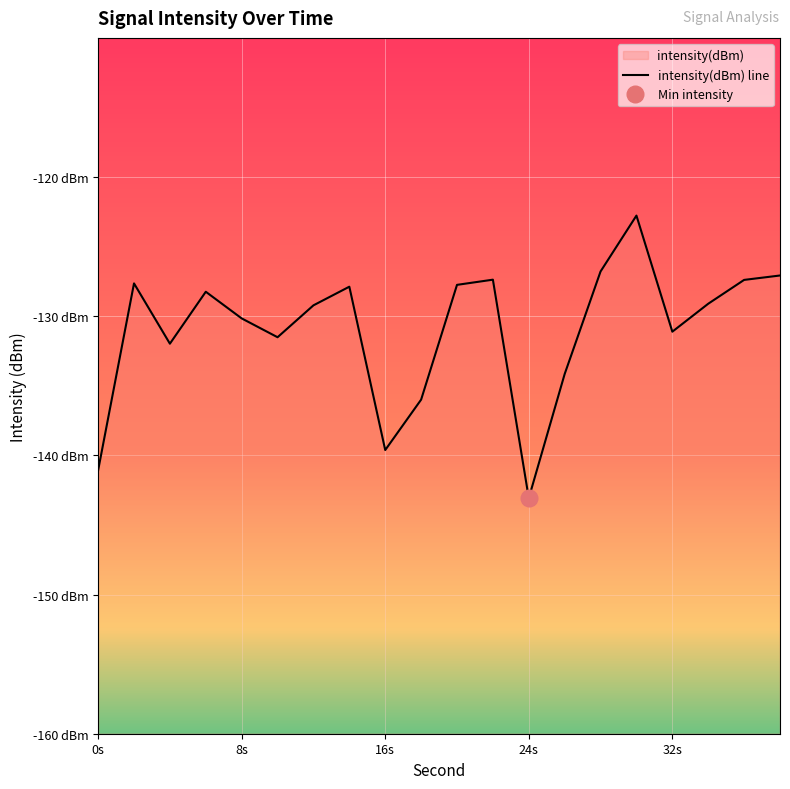

Is it true that the value at 12 is -129.2?

True